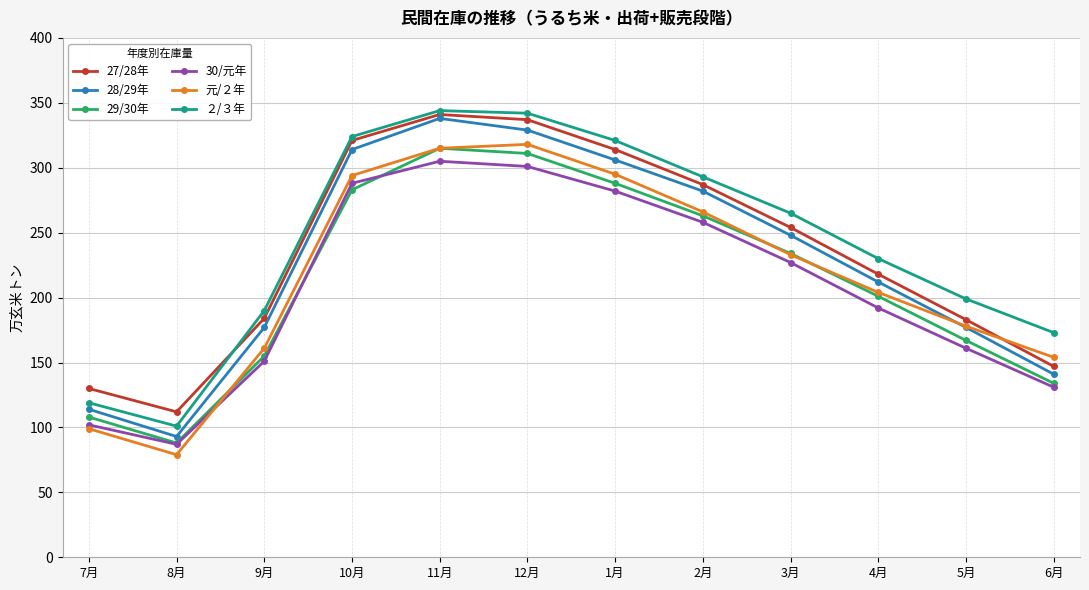

At which category does 28/29年 reach its first local valley?

8月